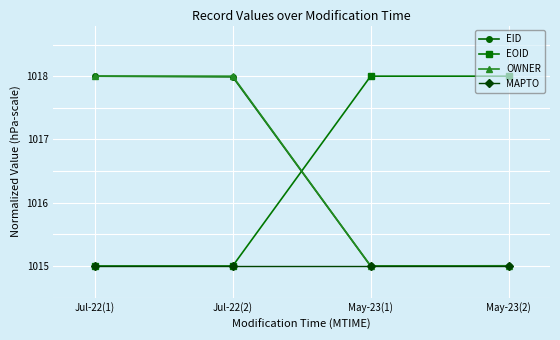

How many lines are shown in the chart?

4